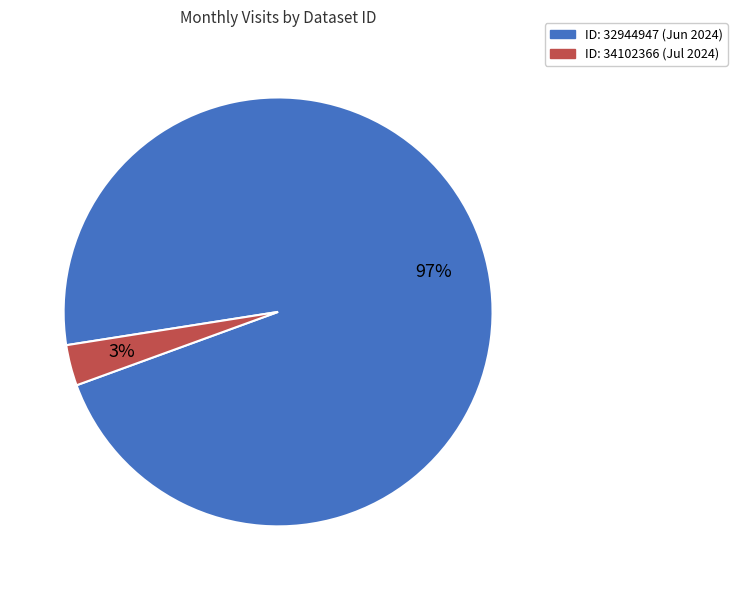

Does any single category account for the majority?

Yes